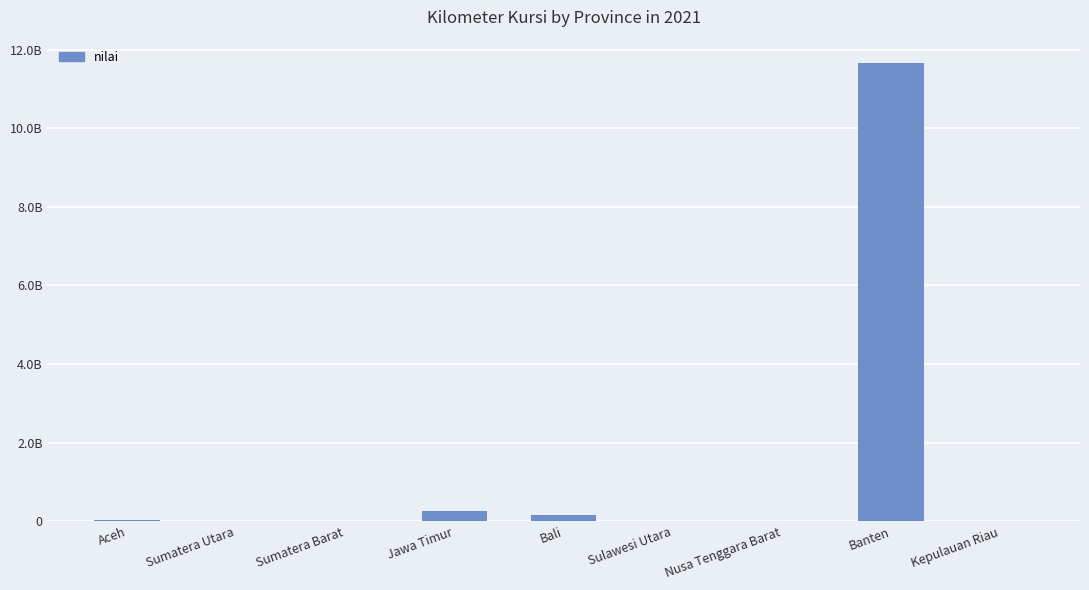

What position from the left is Banten?

8